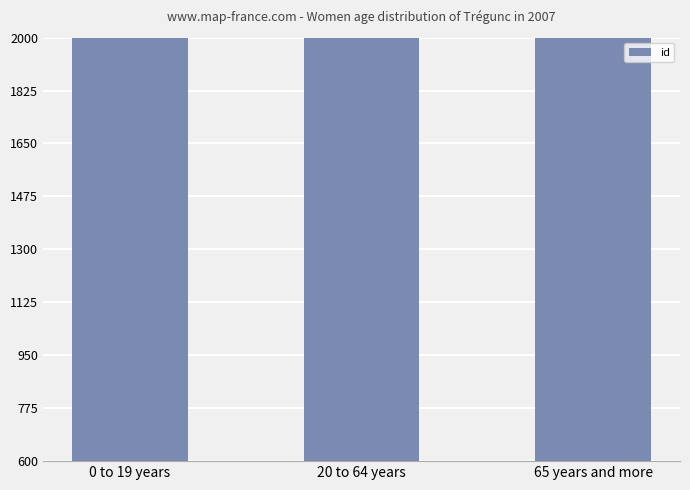

How many values are between 17219 and 22062?

3